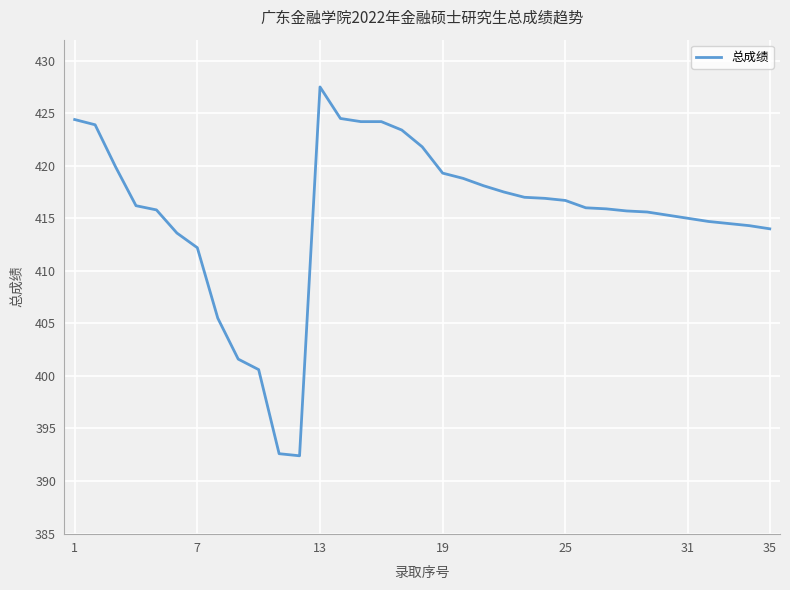

What is the difference between the maximum and minimum values?

35.1